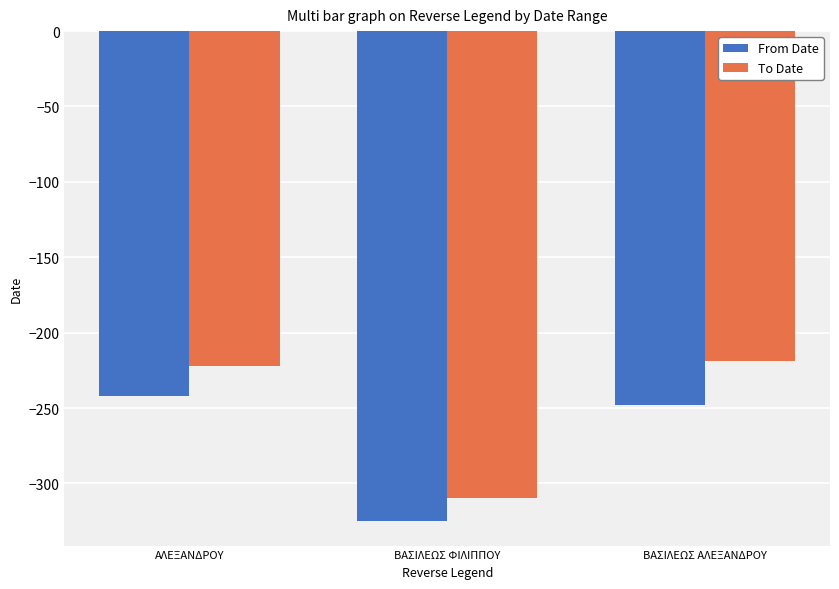

Which series has the largest total across all categories?

To Date